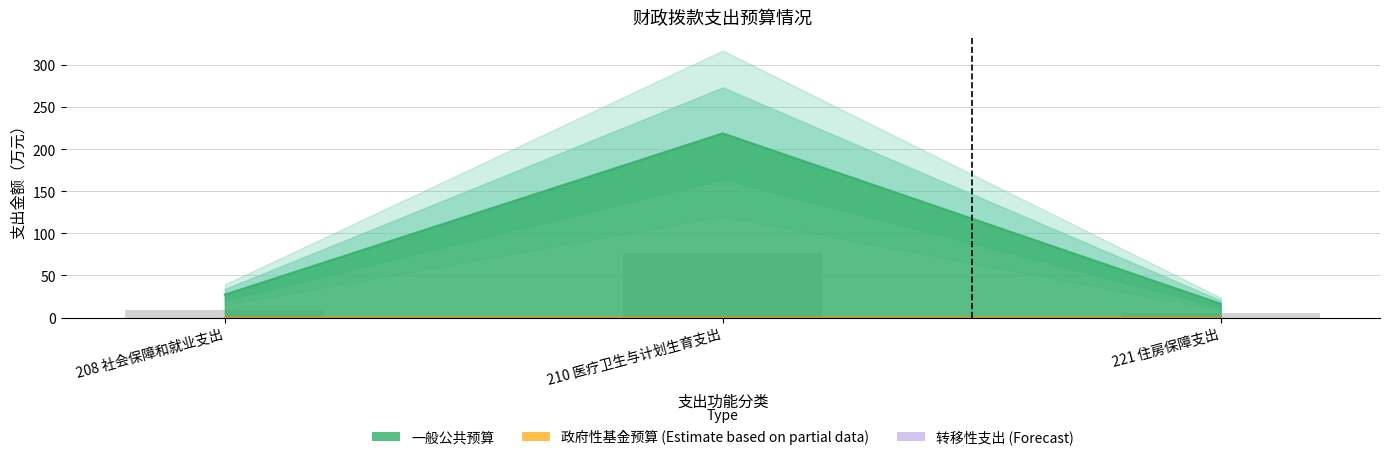

Is it true that the value at 221 住房保障支出 is 16.3?

True